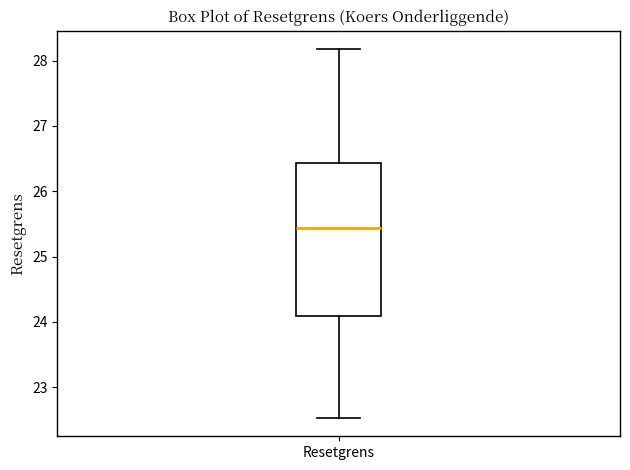

Read this box plot against the y-axis: the position of the median line, the range covered by the box, and the ends of both whiskers. The values are not printed on the chart, so give them approximately, as read against the axis.

median 25.4, box 24.1 to 26.4, whiskers 22.5 to 28.2